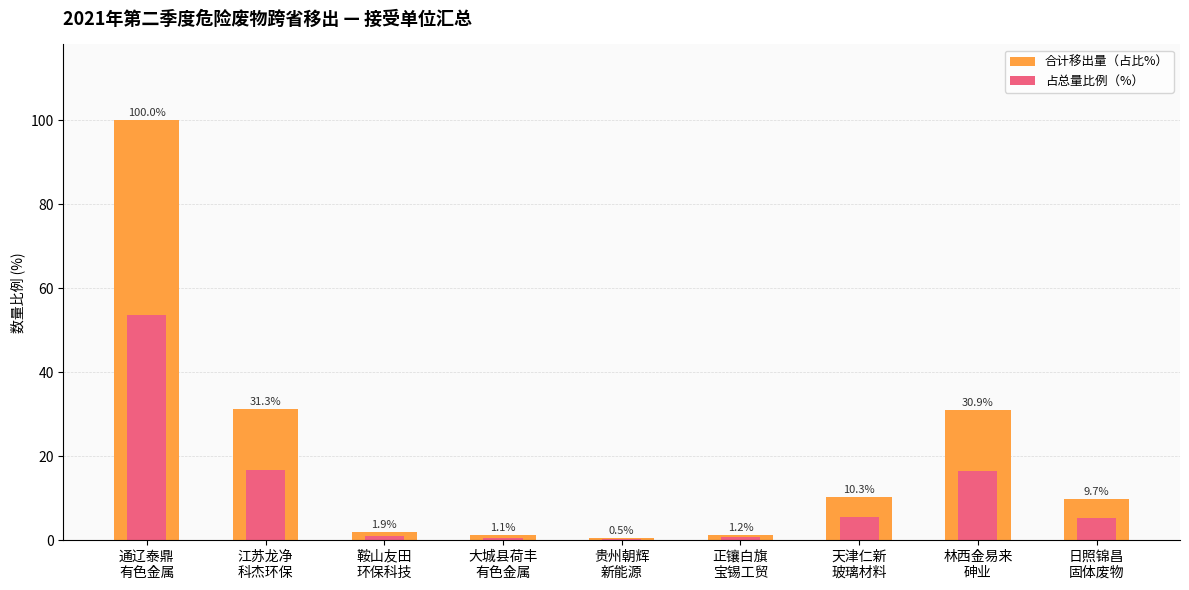

What is the difference between the second highest and minimum values in the 占总量比例（%） series?

16.5